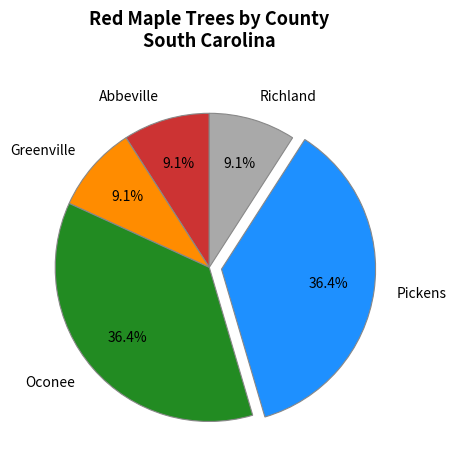

Combined, what portion of the pie is Pickens and Greenville?

45.5%